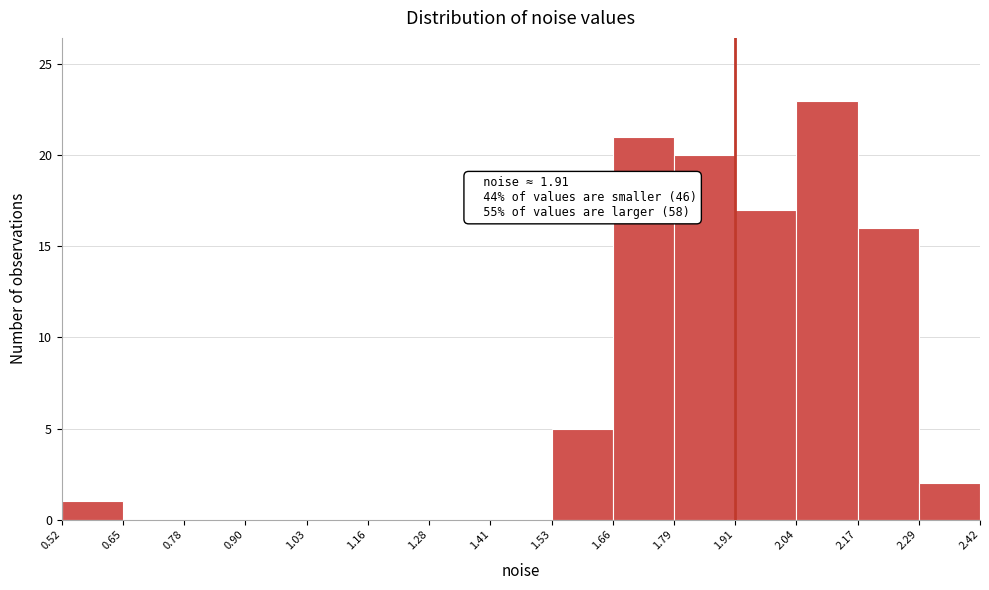

Over which range of the x-axis is the bar tallest?

2.04 to 2.17